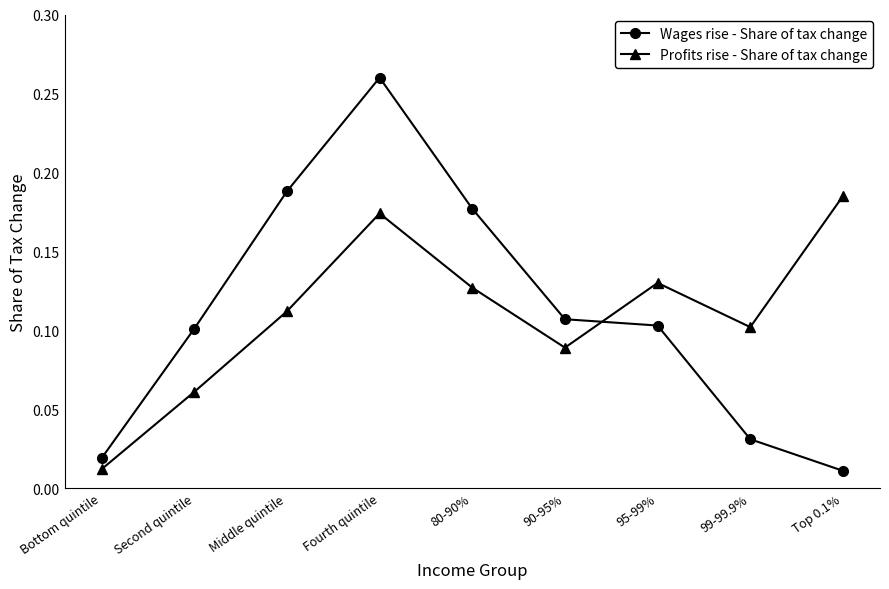

Which series ends up on top after the final intersection of Profits rise - Share of tax change and Wages rise - Share of tax change?

Profits rise - Share of tax change